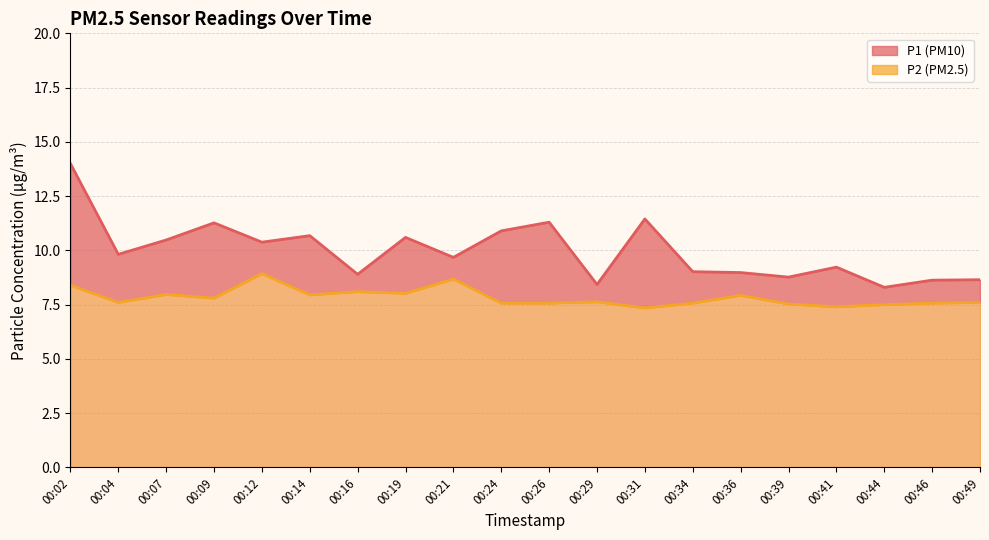

Which category has the highest value across all series?

00:02